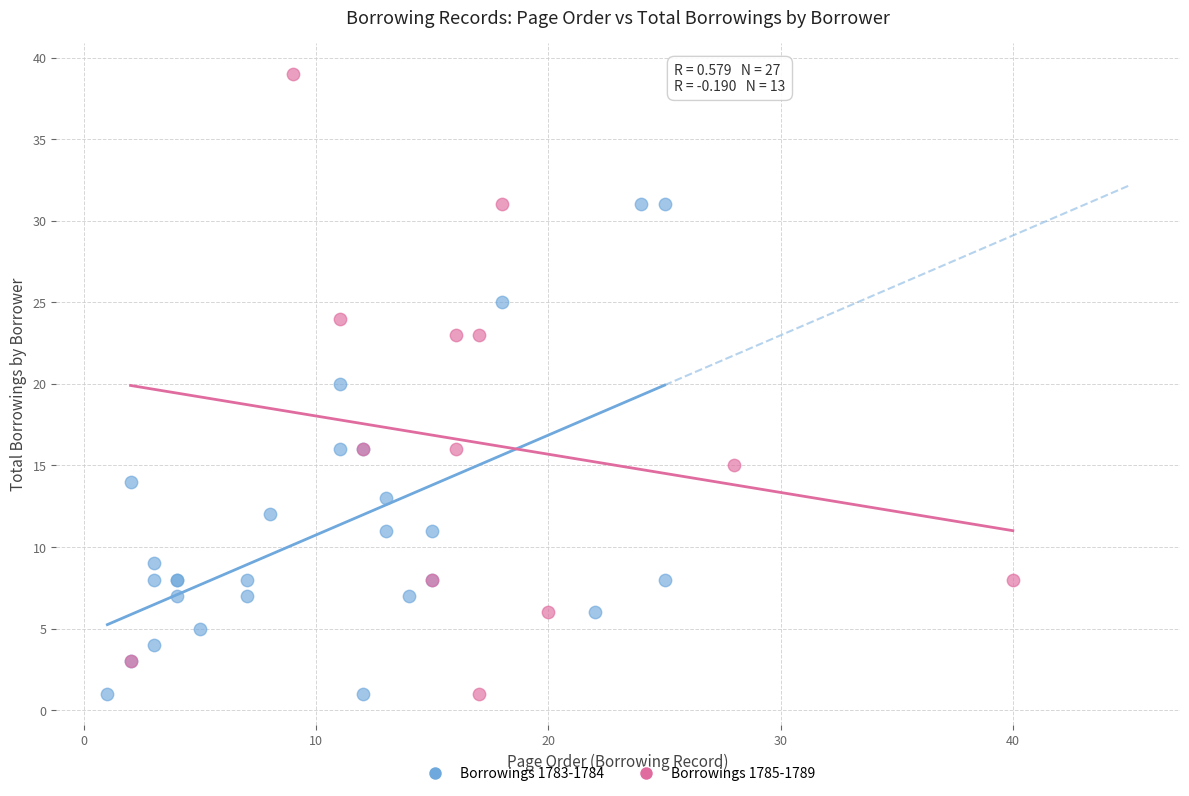

What are all the series names shown in the legend?

Borrowings 1783-1784, Borrowings 1785-1789